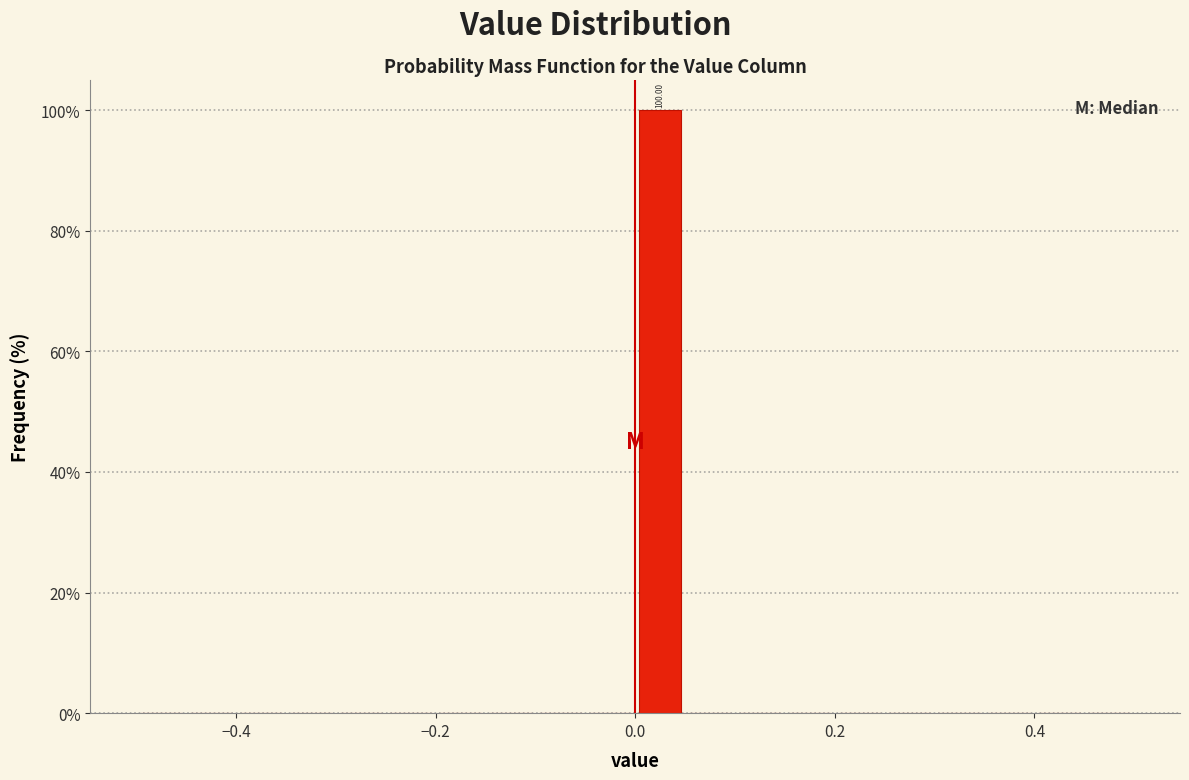

Read against the x-axis, roughly where is the centre of the tallest bar?

0.02